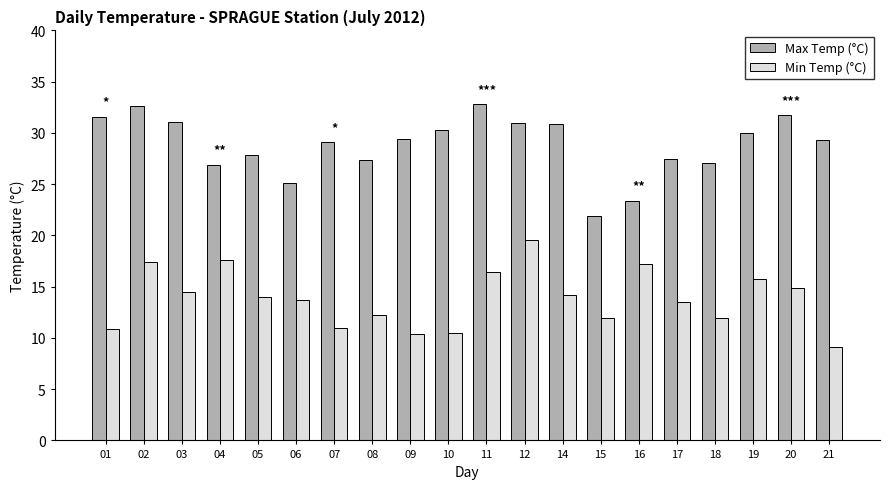

What is the approximate value of Max Temp (°C) at 15?

21.9